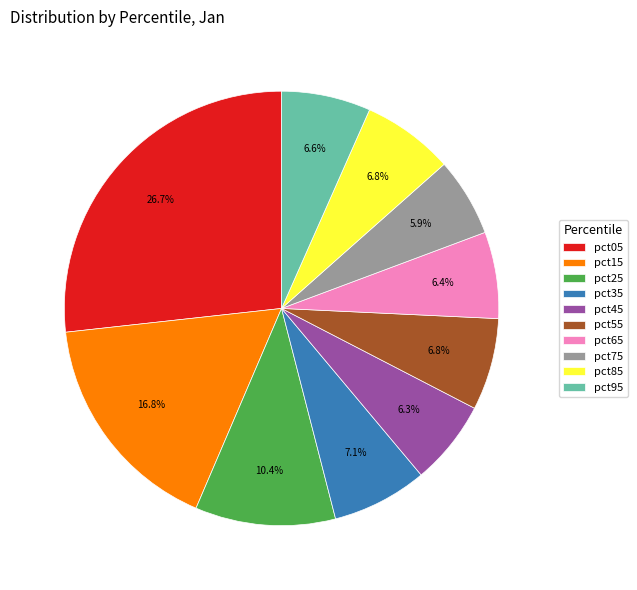

To the nearest percent, what is the combined percentage of pct45 and pct65?

13%